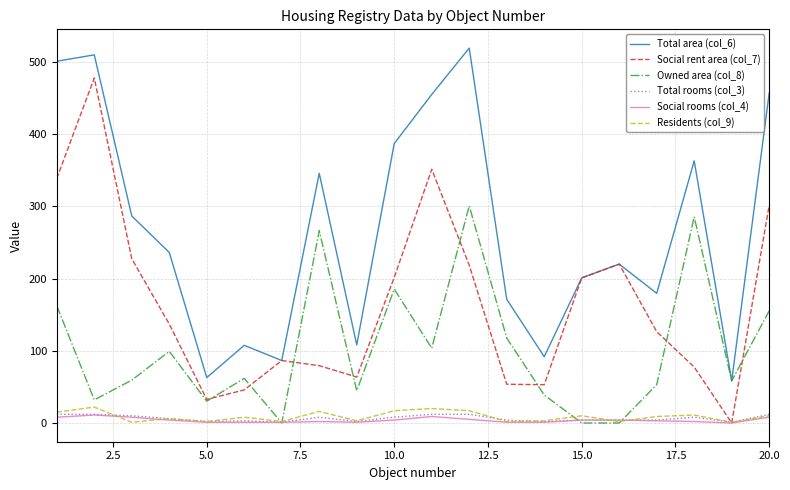

What is the greatest value displayed?

519.3